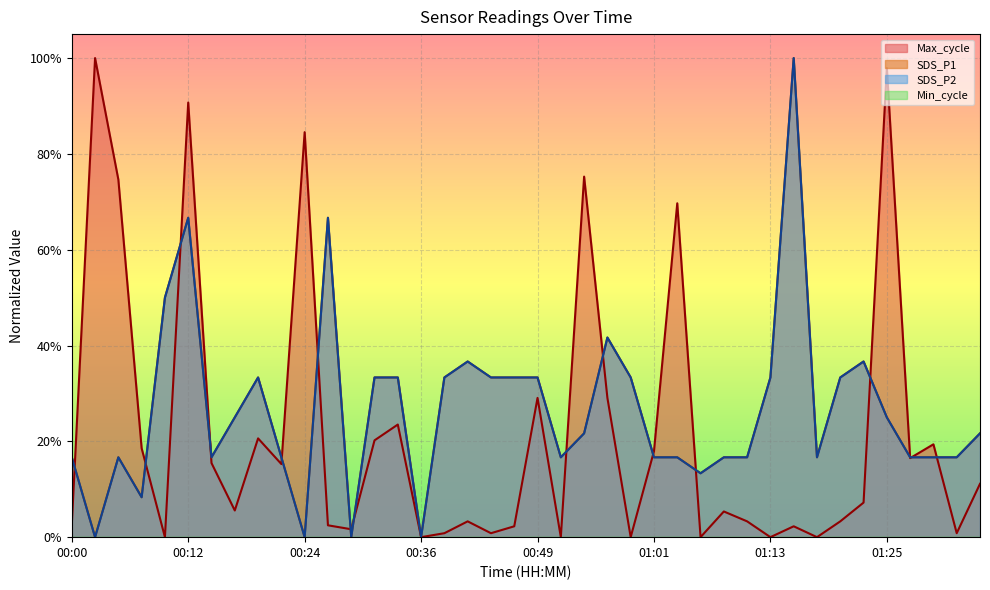

What is the label of the 10th point from the left?

00:22